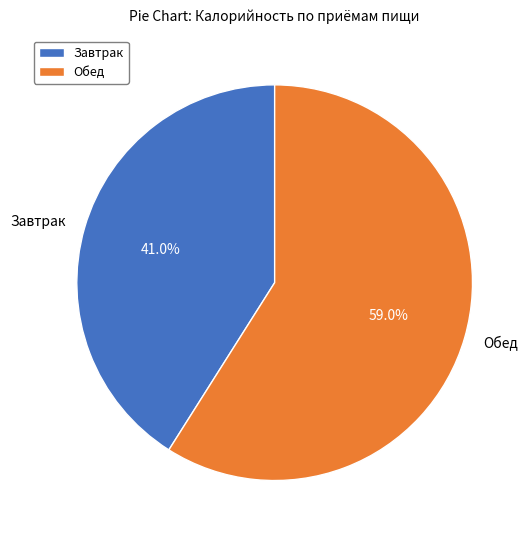

What is the ratio of the value at Обед to the value at Завтрак?

1.4